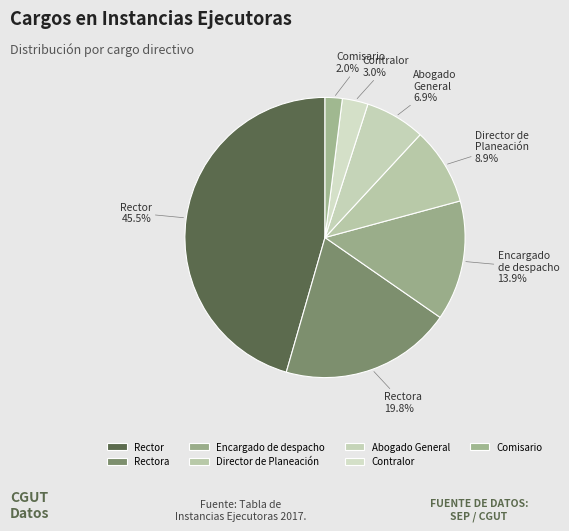

Is there a majority slice in this chart?

No